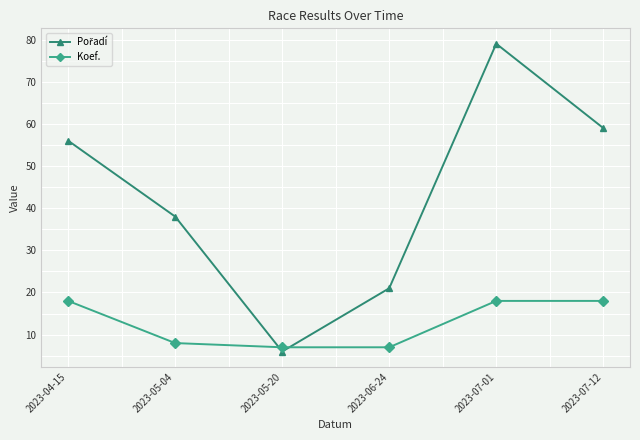

What is the difference between the Koef. values at 2023-07-12 and 2023-05-20?

11